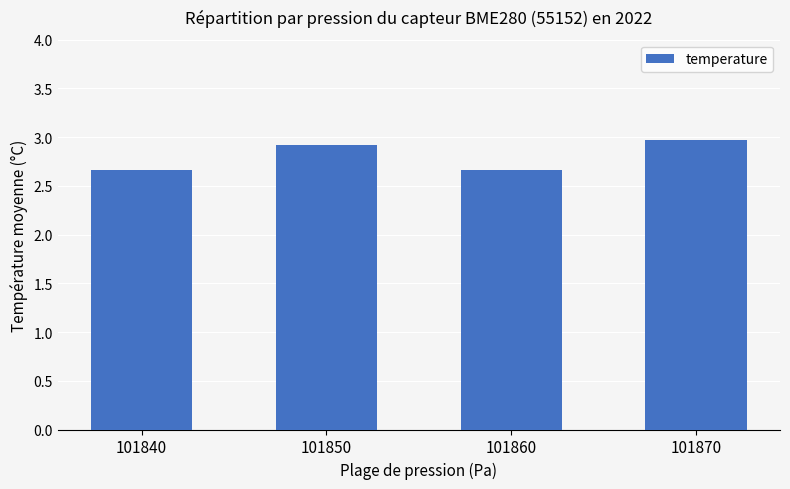

Read the value at 101870.

3.0